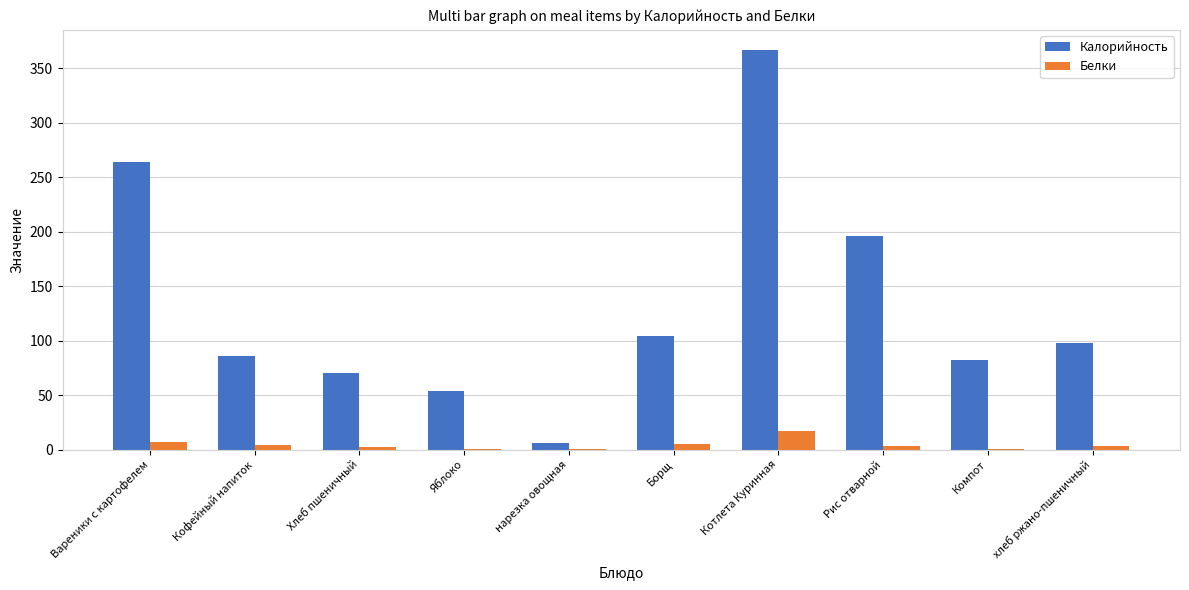

How many groups of bars are there?

10